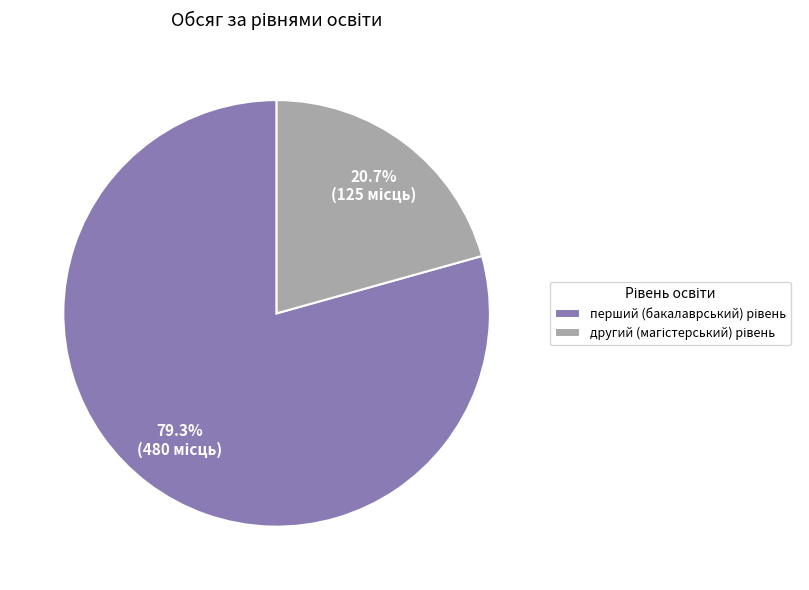

Is there a majority slice in this chart?

Yes